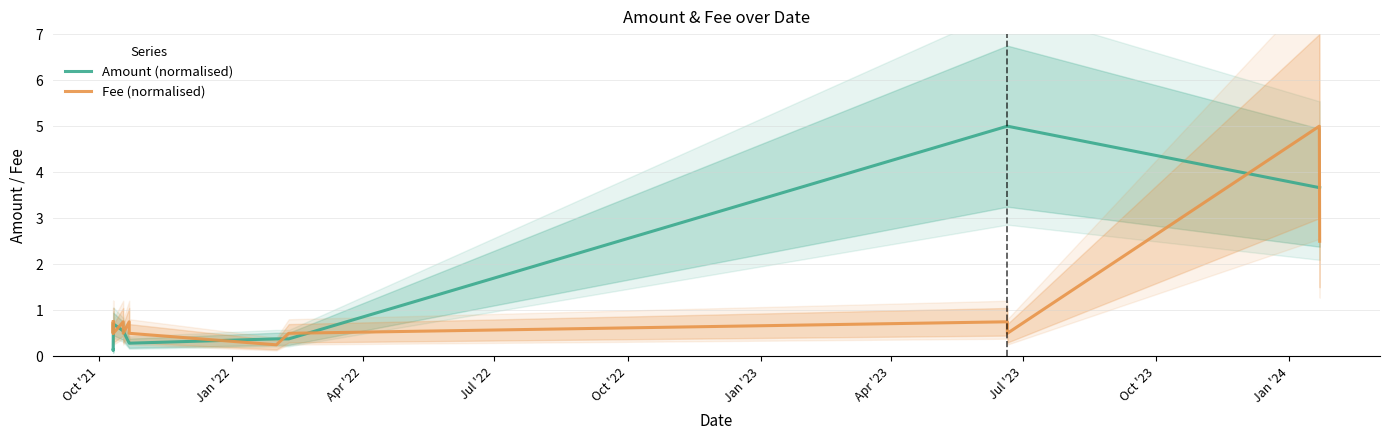

What is the highest value of the Fee (normalised) series?

5.0